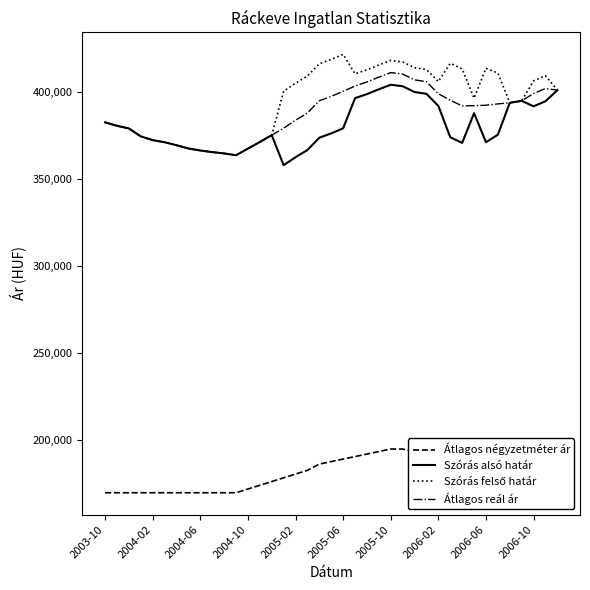

What is the minimum value for Átlagos reál ár?

363585